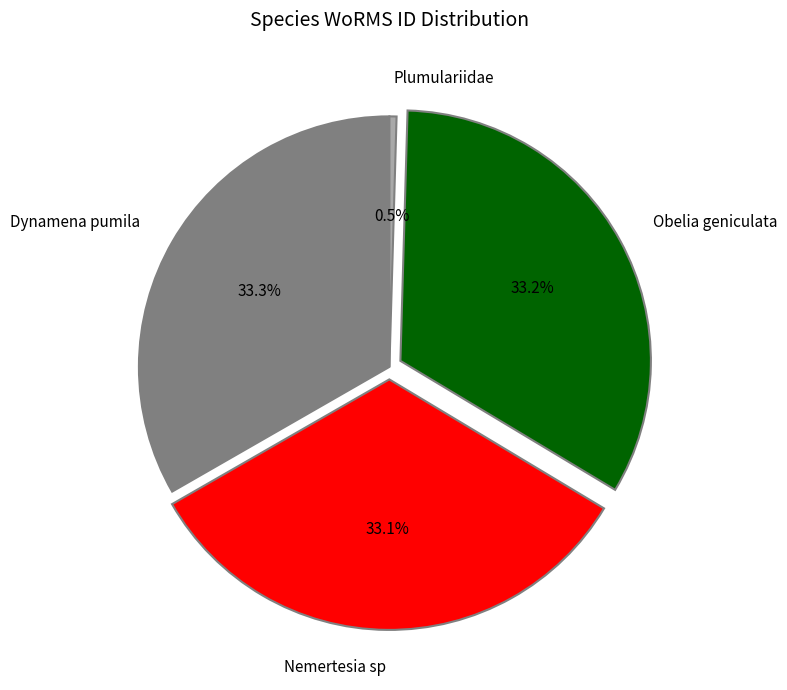

Does Obelia geniculata account for over 50% of the chart?

No